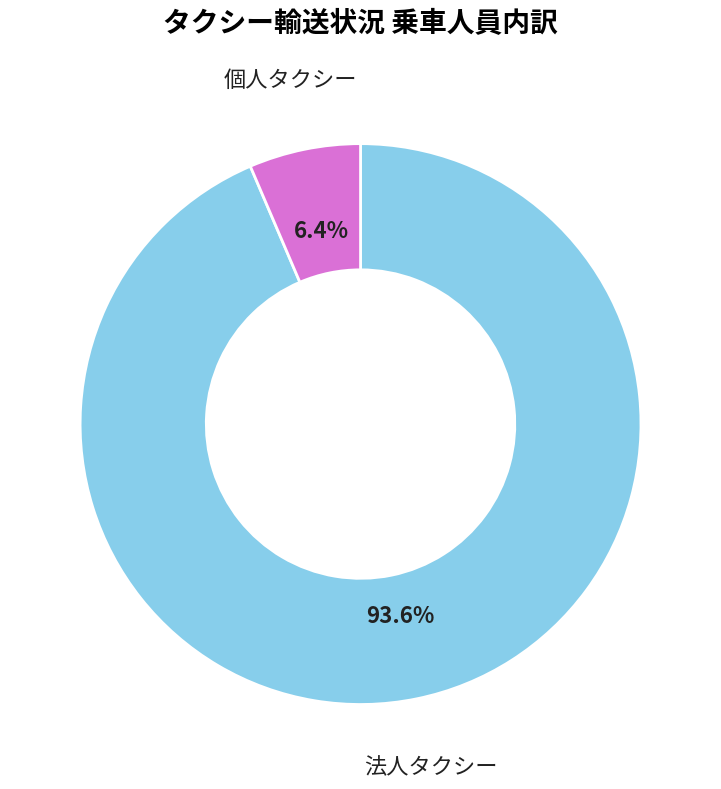

How much of the chart is everything except 個人タクシー?

93.6%